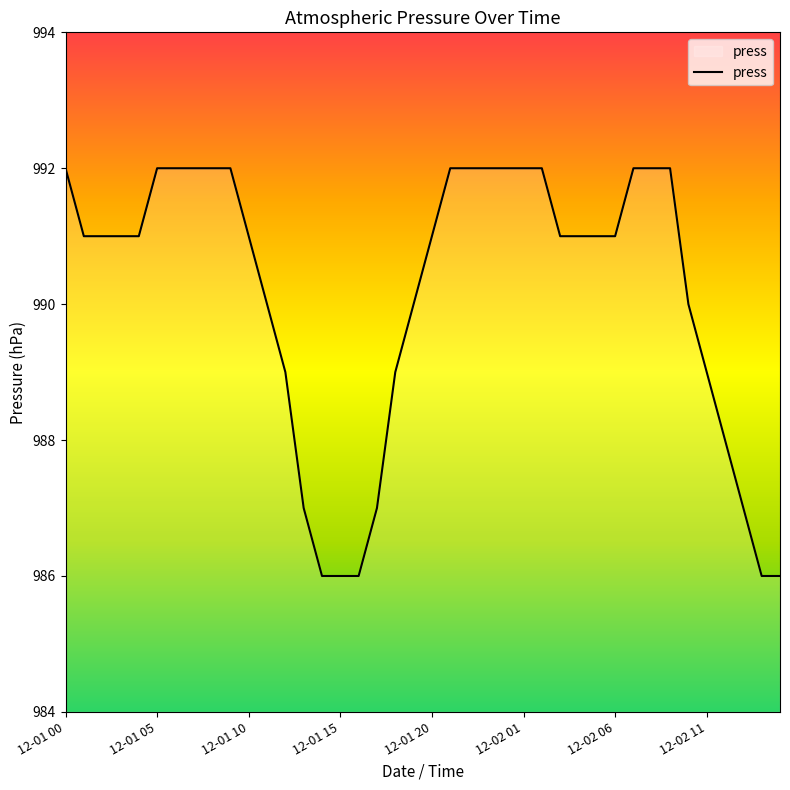

What is the greatest value displayed?

992